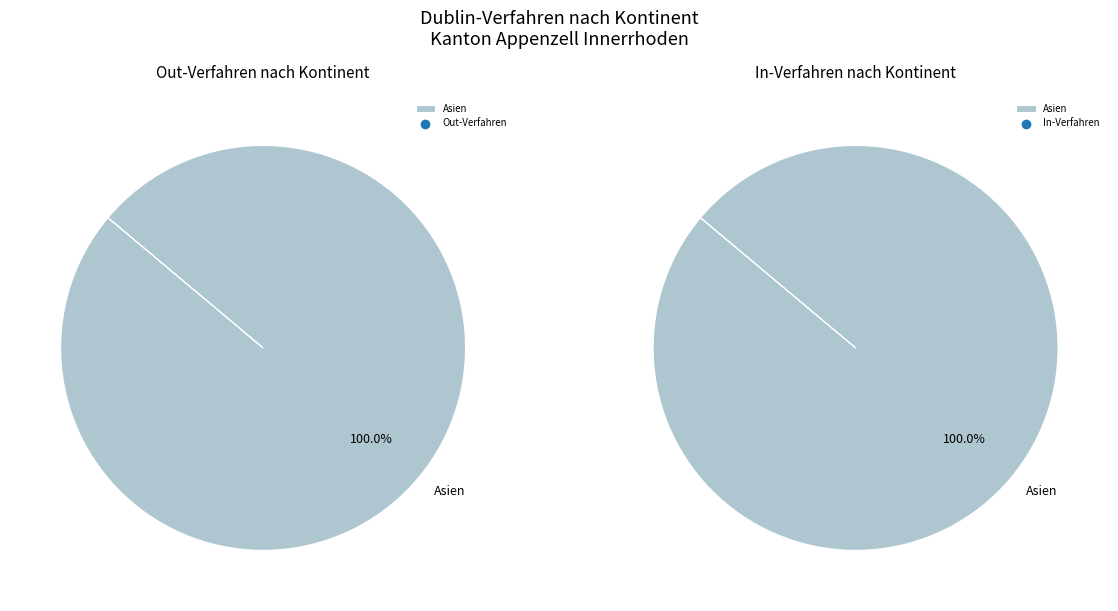

Which category has the biggest portion of the pie?

Asien